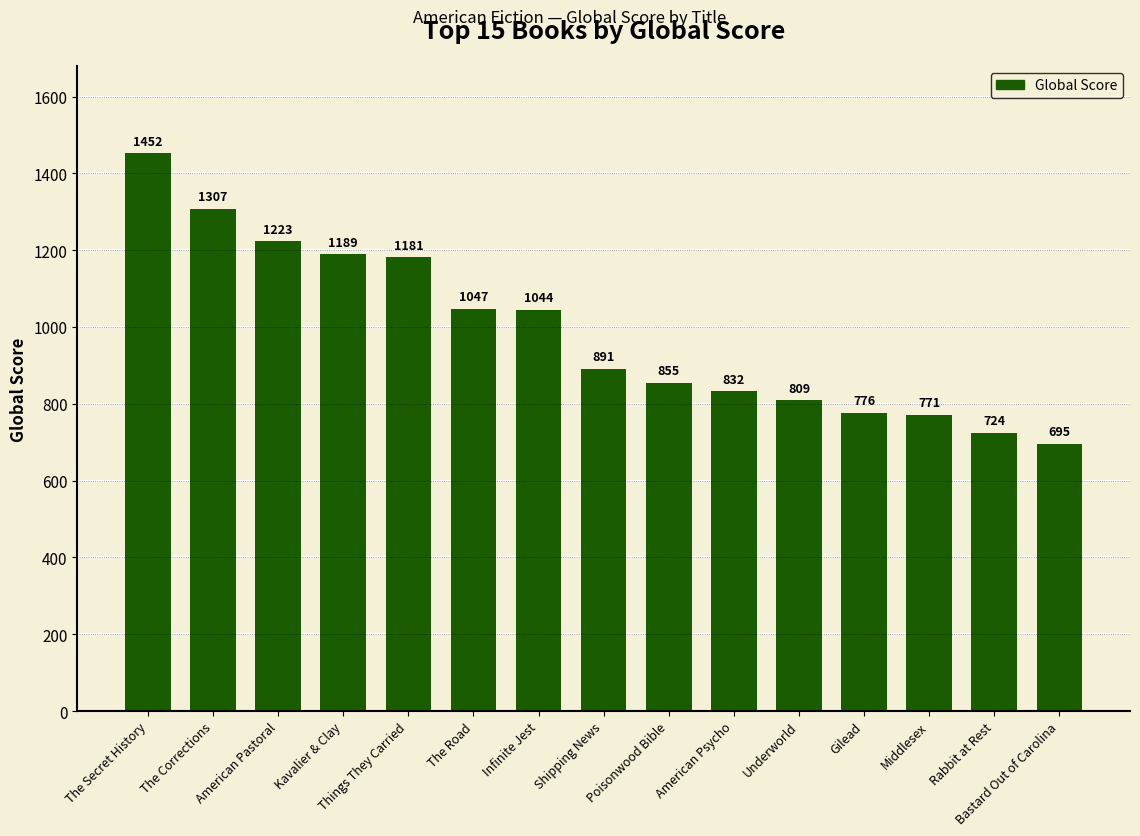

Rank the categories by value from lowest to highest.

Bastard Out of Carolina, Rabbit at Rest, Middlesex, Gilead, Underworld, American Psycho, Poisonwood Bible, Shipping News, Infinite Jest, The Road, Things They Carried, Kavalier & Clay, American Pastoral, The Corrections, The Secret History